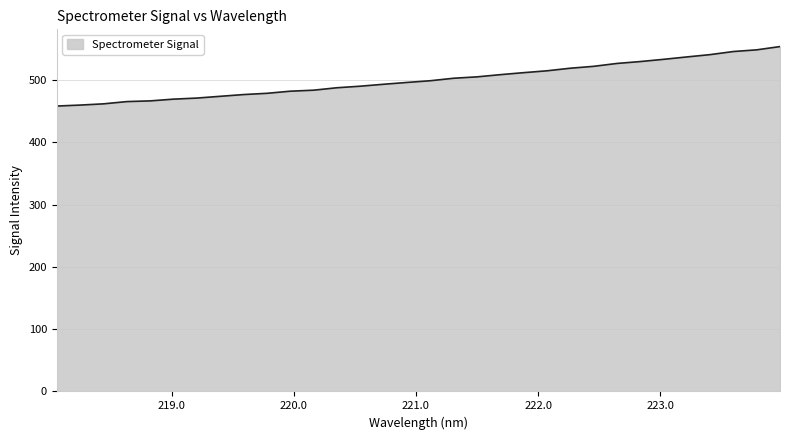

How many values are below 498?

16